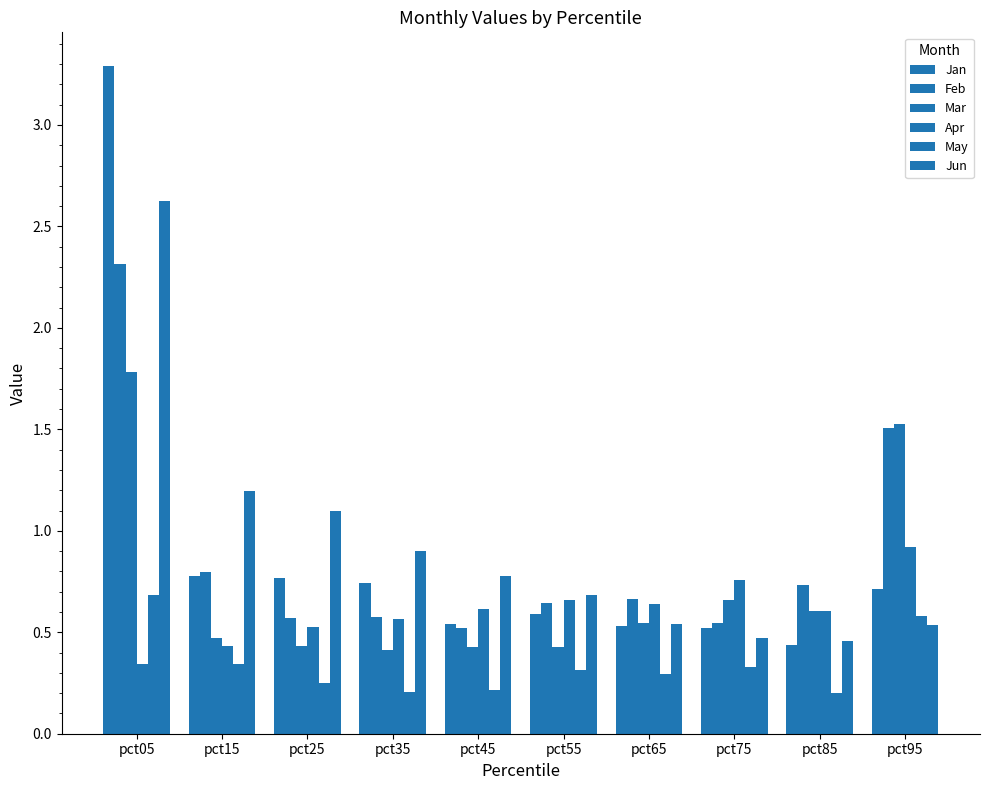

What is the spread (max minus min) of values at pct15?

0.8